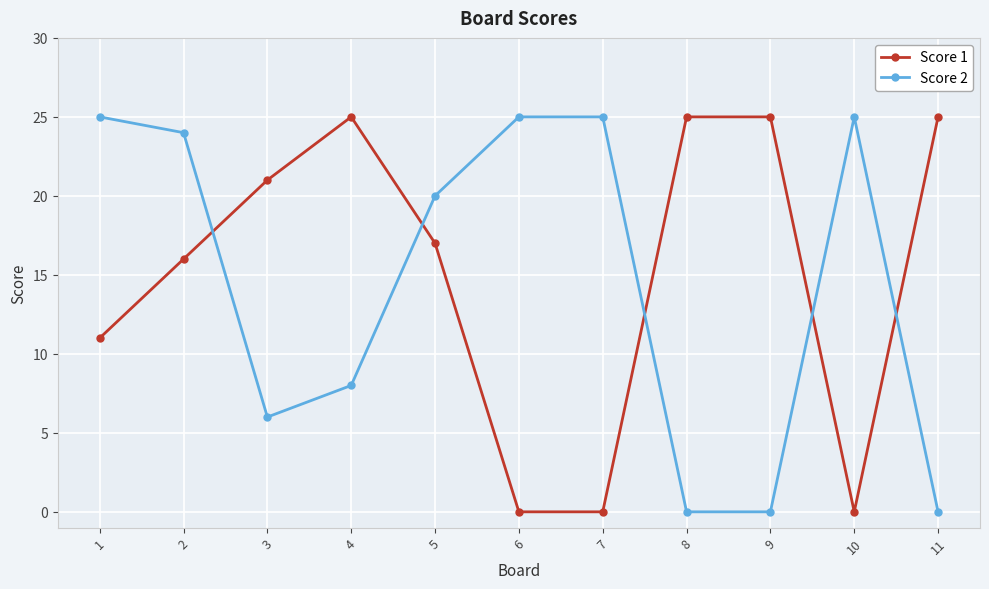

Where is the first local maximum for Score 1?

4